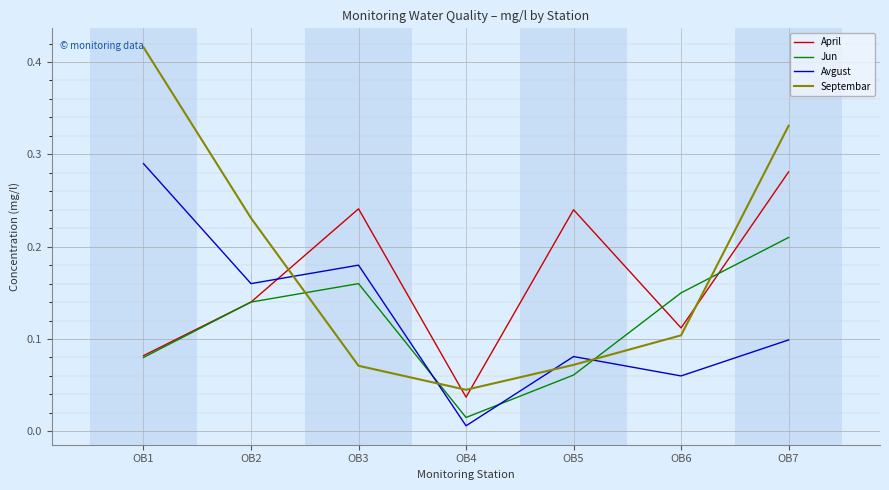

The value of April at OB2 is 0.1. True or false?

True